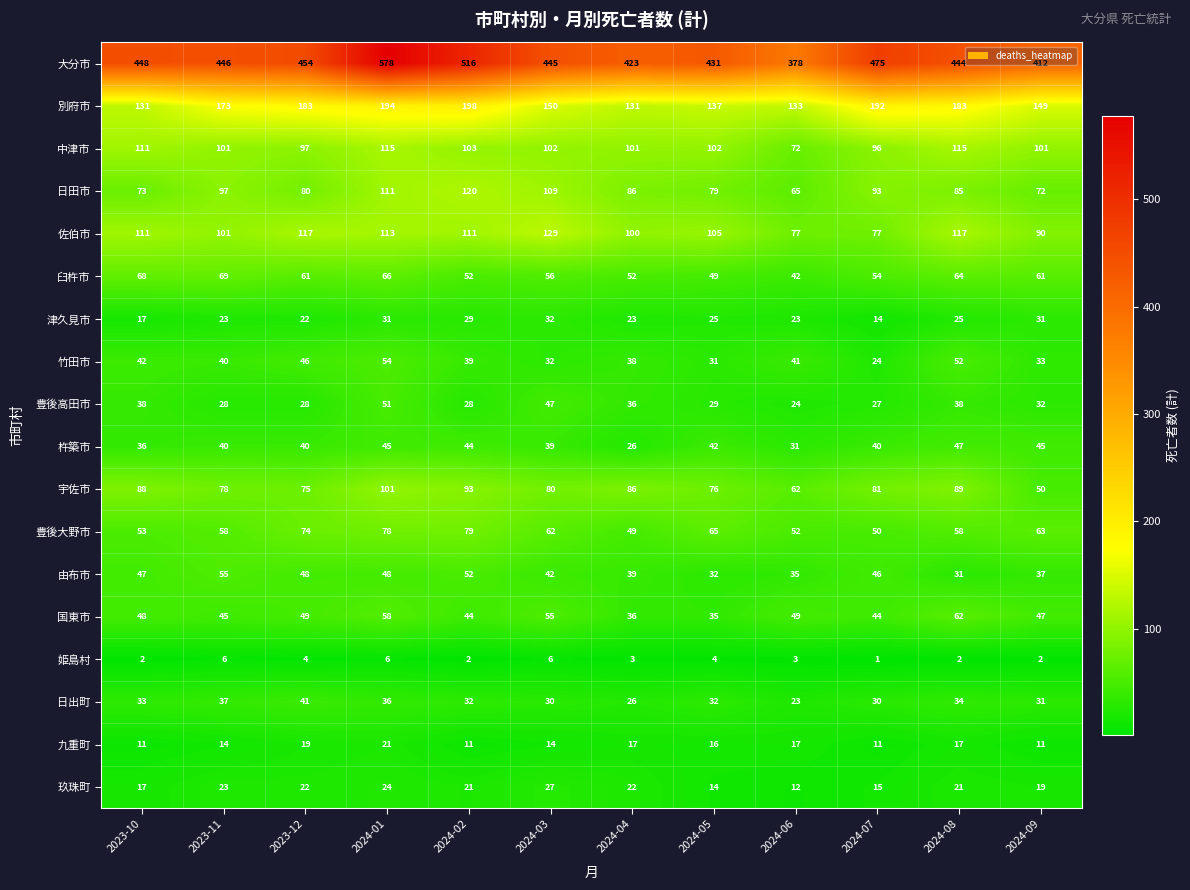

At which label does 豊後高田市 first exceed 32?

2023-10